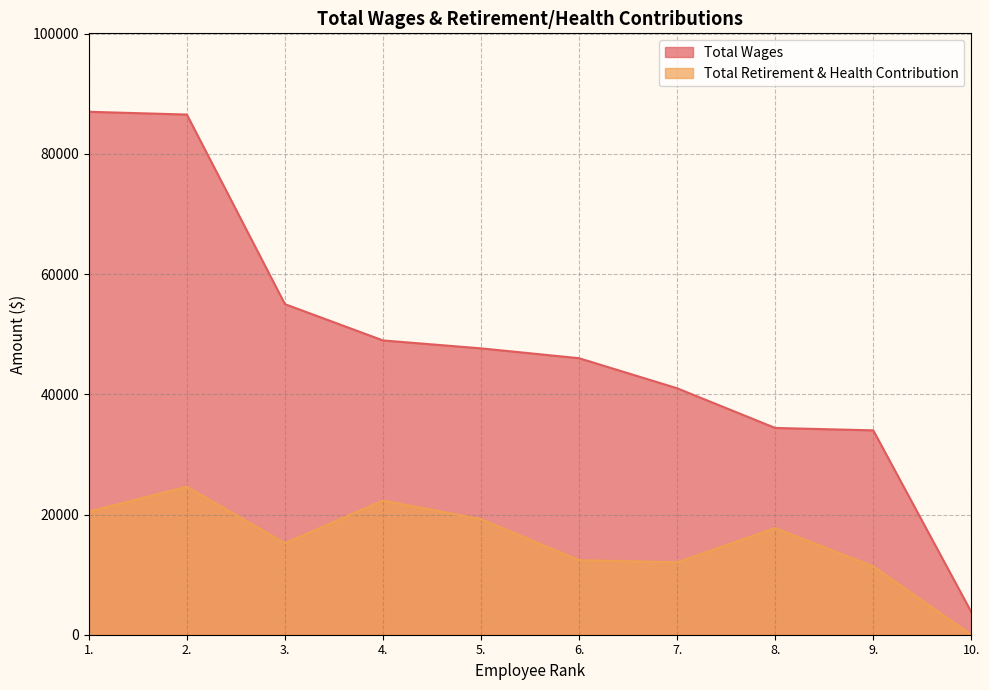

Reading left to right, transcribe all the data shown in this chart.

Total Wages: 87000	86538	55000	48960	47641	46000	41000	34398	34000	3768
Total Retirement & Health Contribution: 20490	24623	15234	22315	19219	12400	12050	17741	11360	0